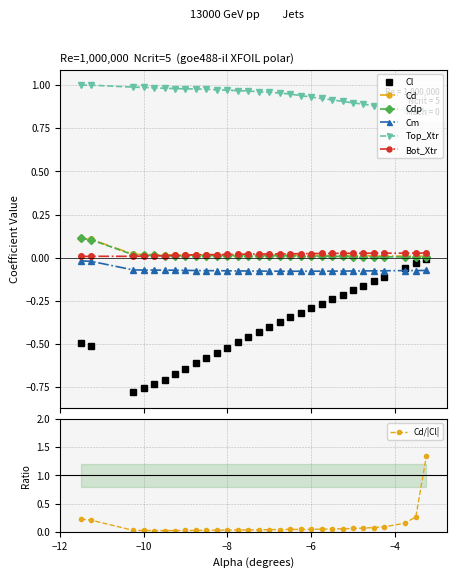

What is the value of the Top_Xtr point at the 3rd from the left?

1.0